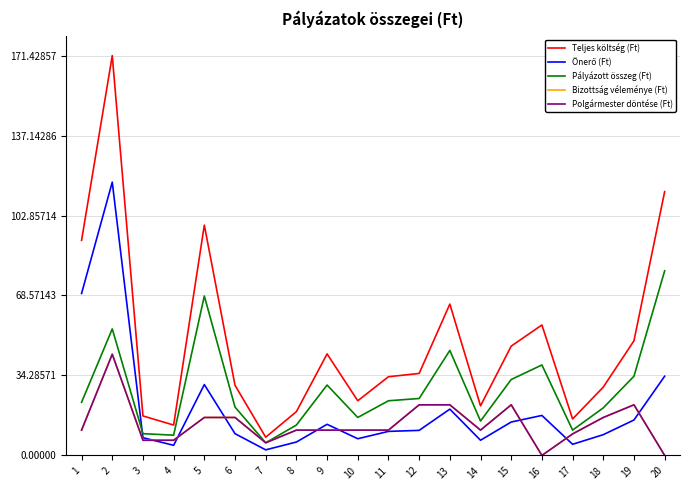

True or false: Polgármester döntése (Ft) and Teljes költség (Ft) cross at least once.

False